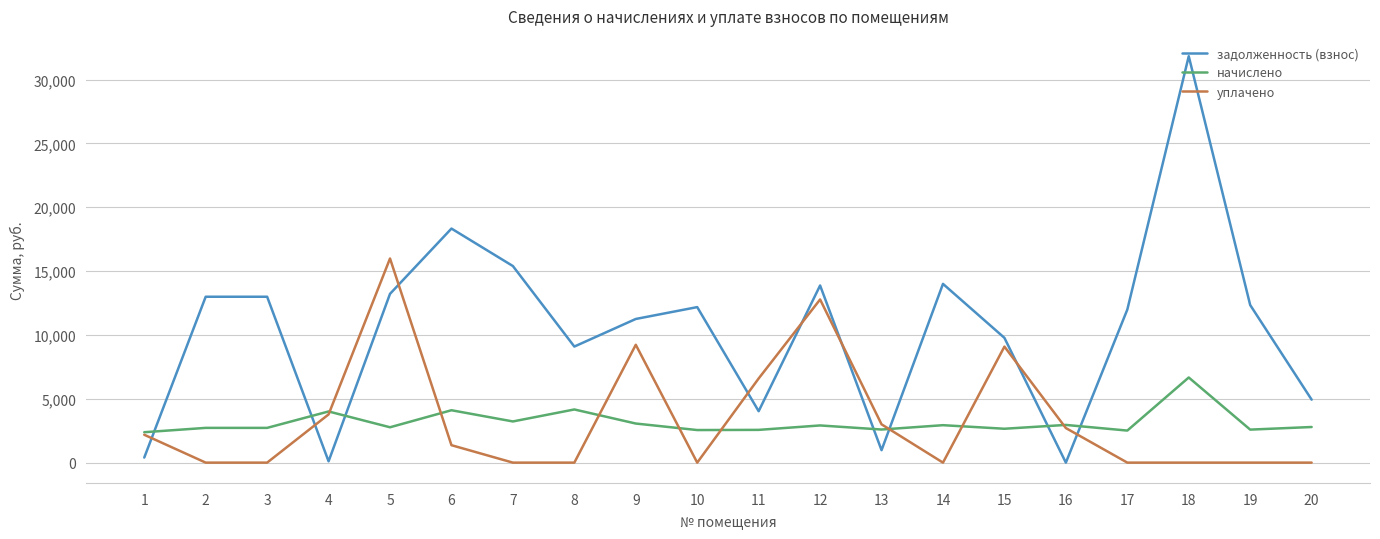

Which series changed the most between 19 and 20?

задолженность (взнос)